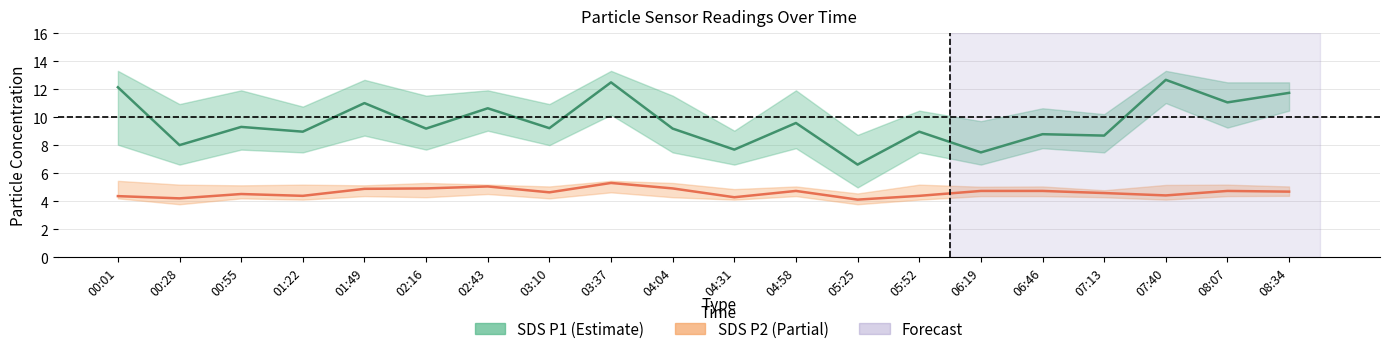

True or false: SDS_P2 (Partial) and SDS_P1 (Estimate) intersect in this chart.

False